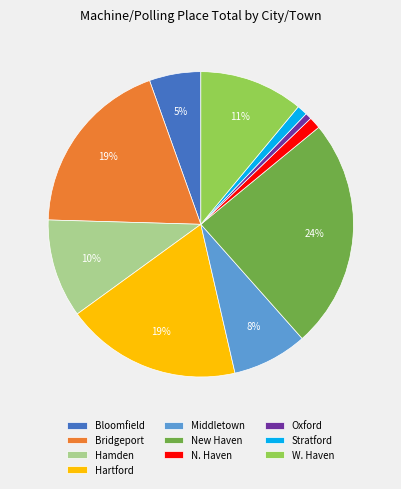

Does any single category account for the majority?

No